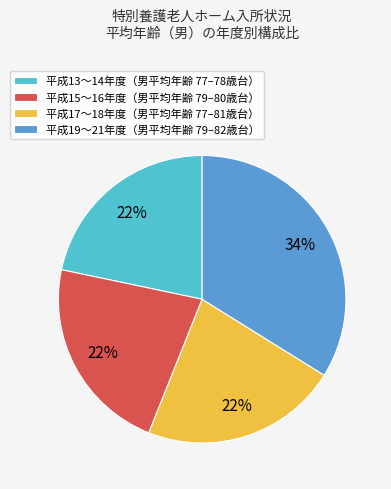

Which has a higher value, 平成15〜16年度（男平均年齢 79–80歳台） or 平成19〜21年度（男平均年齢 79–82歳台）?

平成19〜21年度（男平均年齢 79–82歳台）